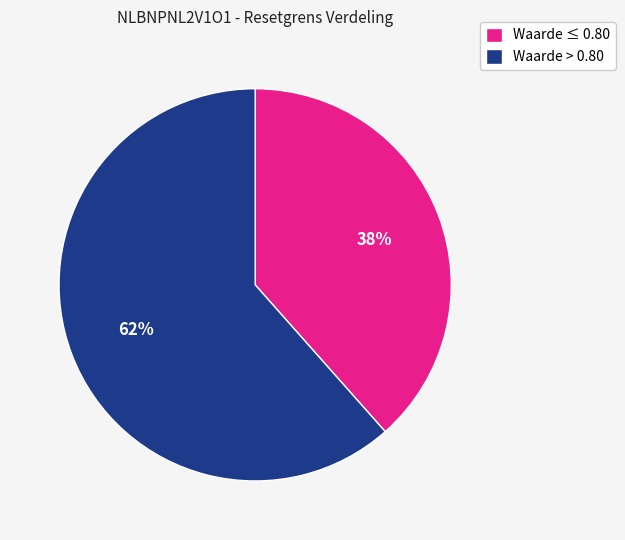

Between Waarde > 0.80 and Waarde ≤ 0.80, which is larger?

Waarde > 0.80